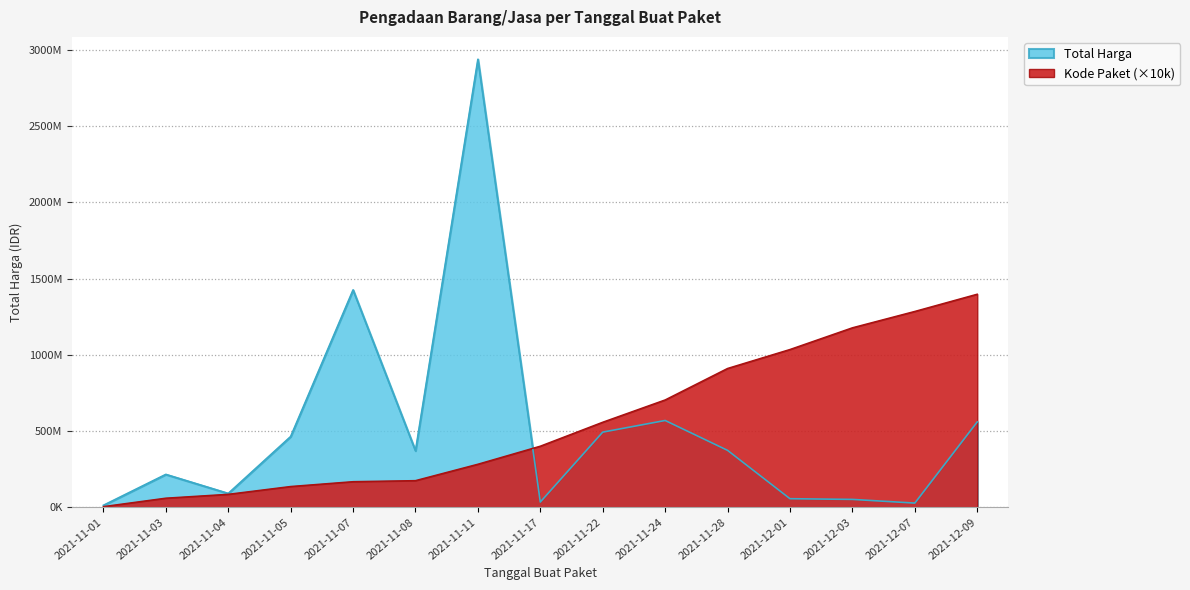

After their last crossing, which series has the higher values: Kode Paket or Total Harga?

Kode Paket